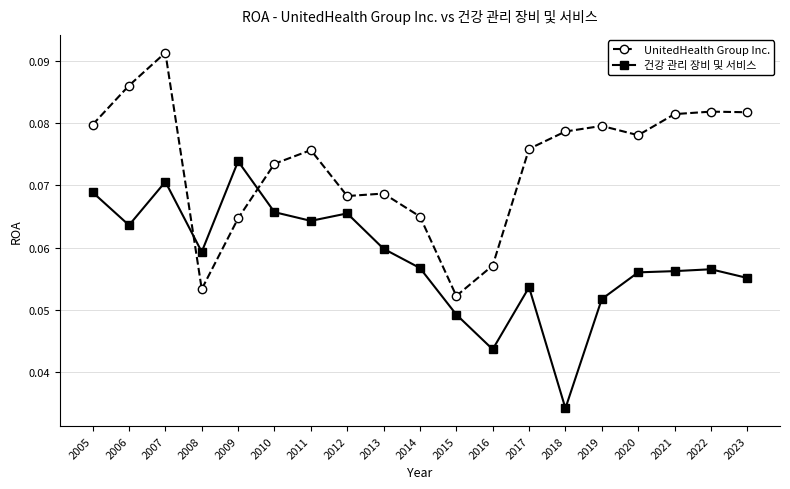

Rank the series by their average value, from highest to lowest.

UnitedHealth Group Inc., 건강 관리 장비 및 서비스